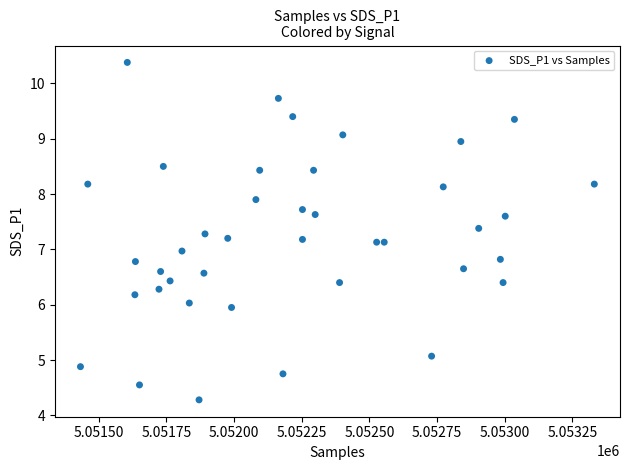

What is the range of Y values (max minus min)?

6.1